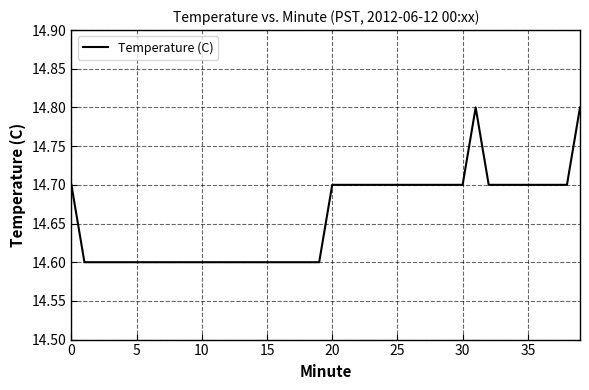

What is the maximum value shown in the chart?

14.8